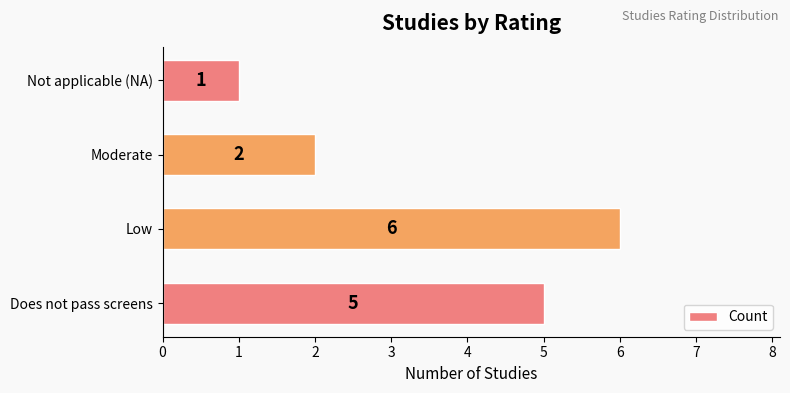

Reading bottom to top, list all the values displayed in this chart.

5	6	2	1